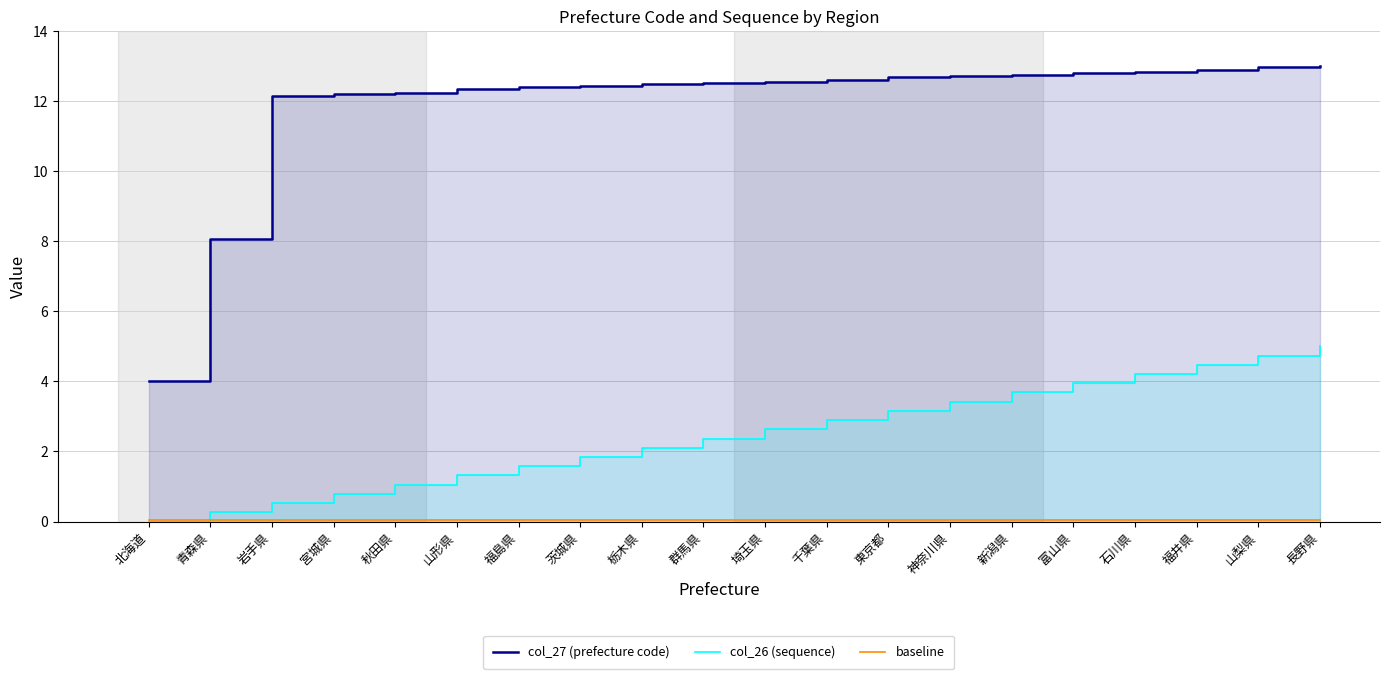

Where is col_26 (sequence) nearest to the value 2?

栃木県